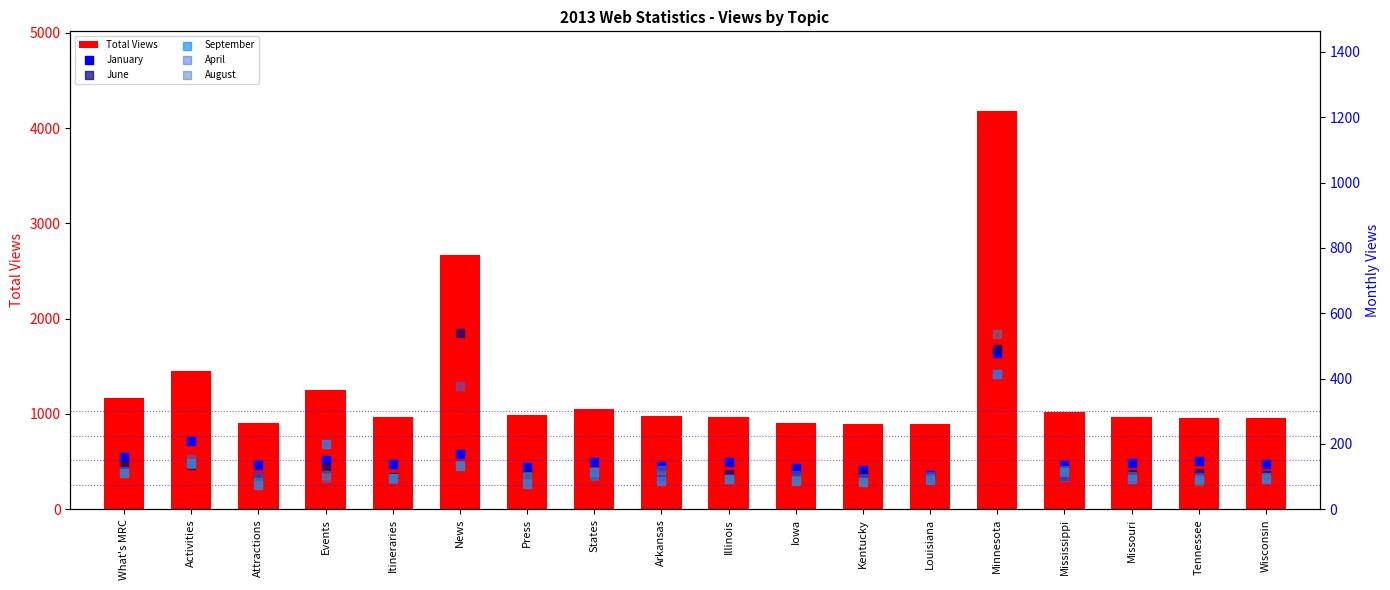

Which series reaches the minimum Y coordinate?

September